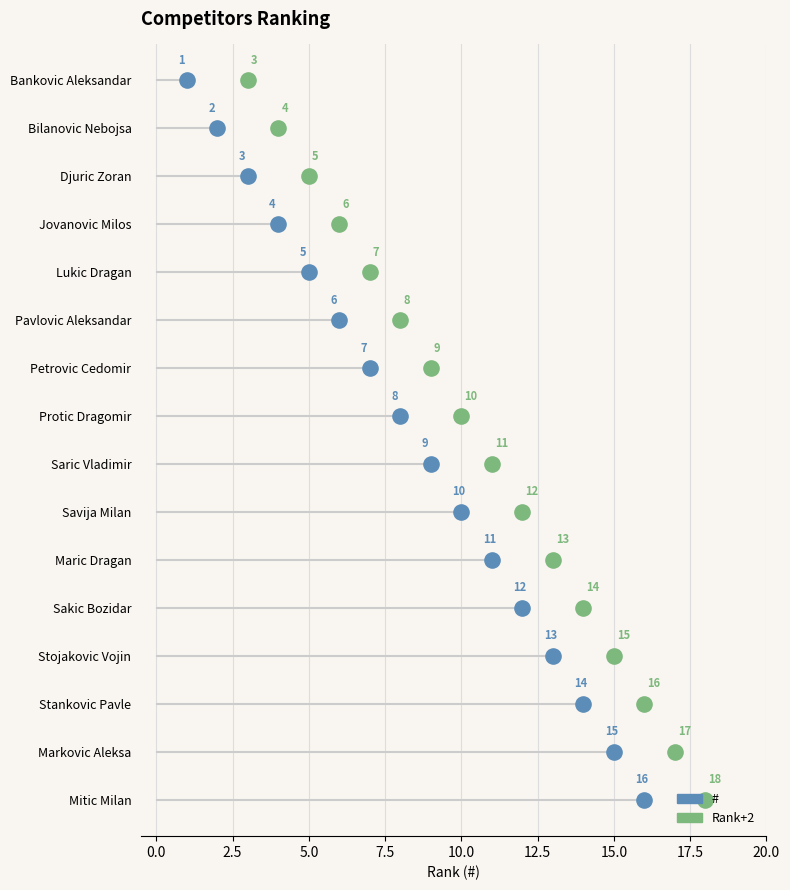

What is the change in value from Savija Milan to Maric Dragan?

+1